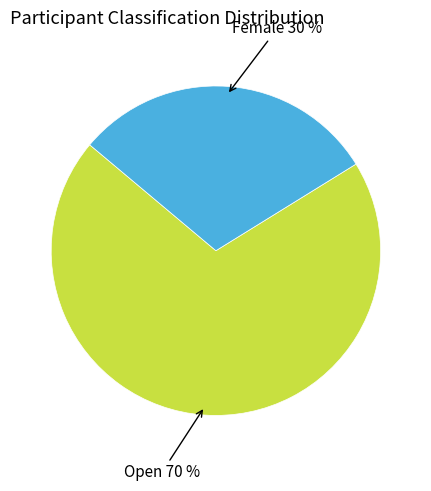

Is there any slice that represents more than half of the pie?

Yes